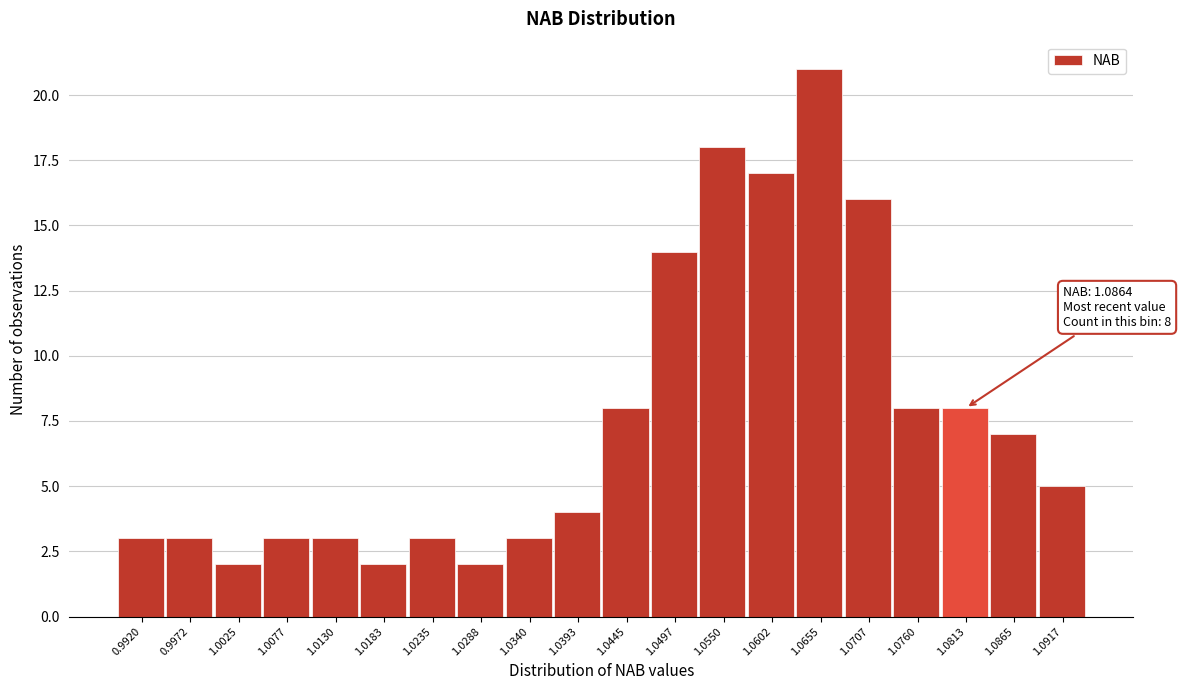

Reading left to right, what are all the values shown in this chart?

3	3	2	3	3	2	3	2	3	4	8	14	18	17	21	16	8	8	7	5